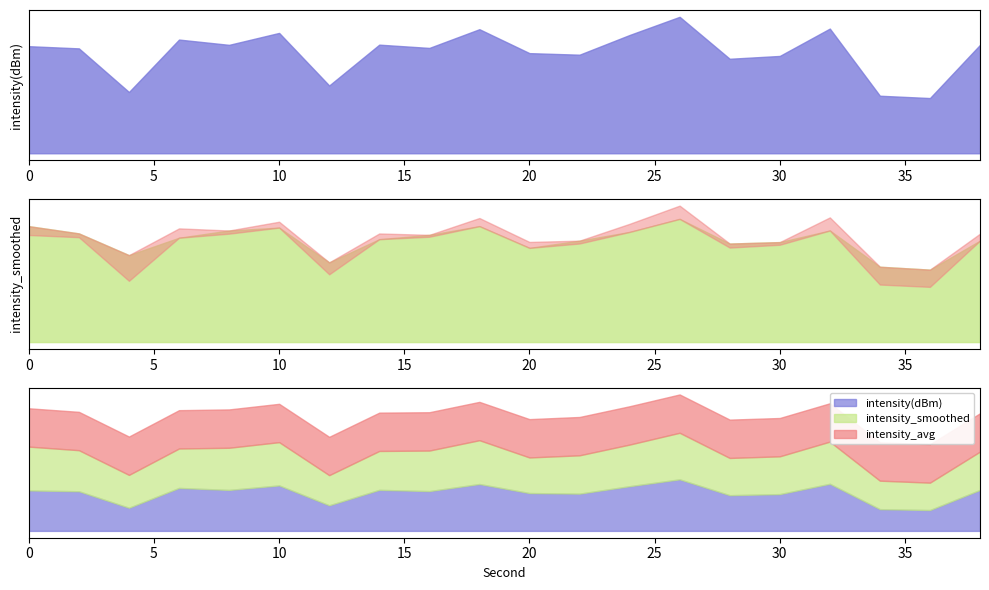

True or false: intensity_smoothed and intensity_avg cross at least once.

True